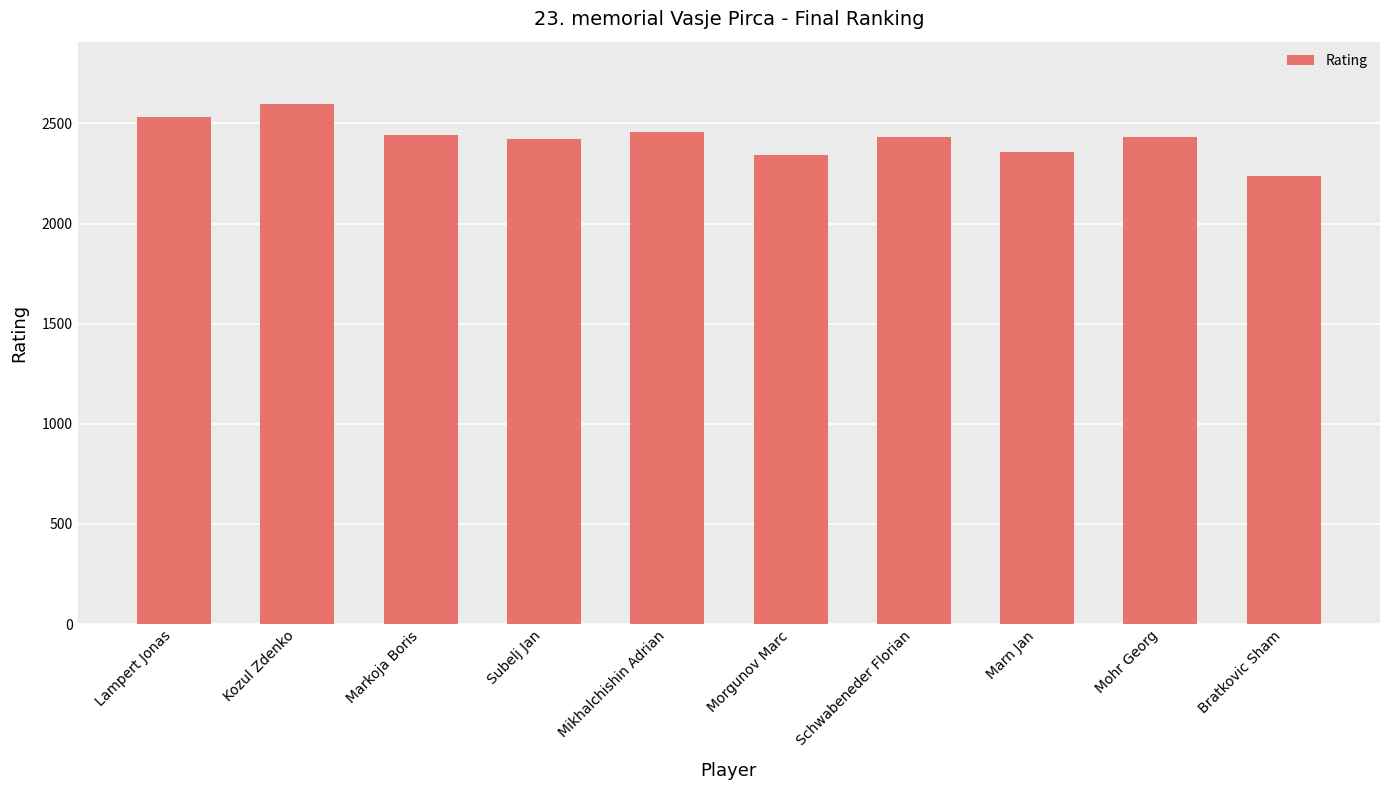

Approximately how many times larger is the value at Mohr Georg compared to Schwabeneder Florian?

1.0